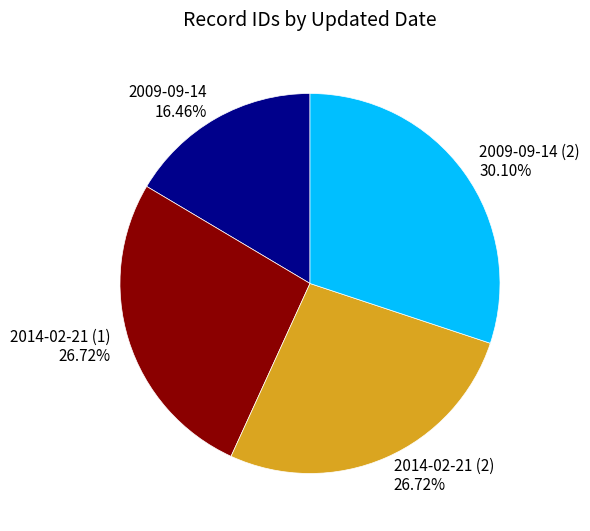

Does 2014-02-21 (2) account for over 50% of the chart?

No